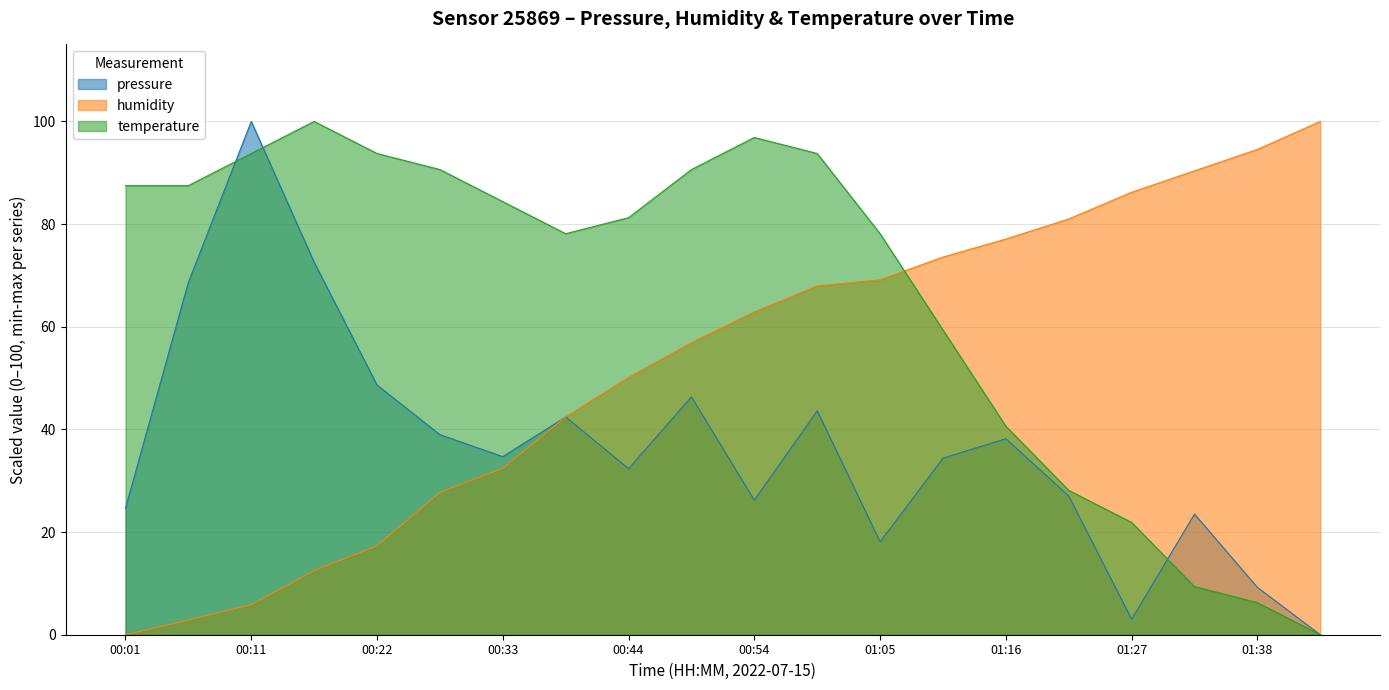

True or false: temperature has a value of 93.8 at 00:22.

True